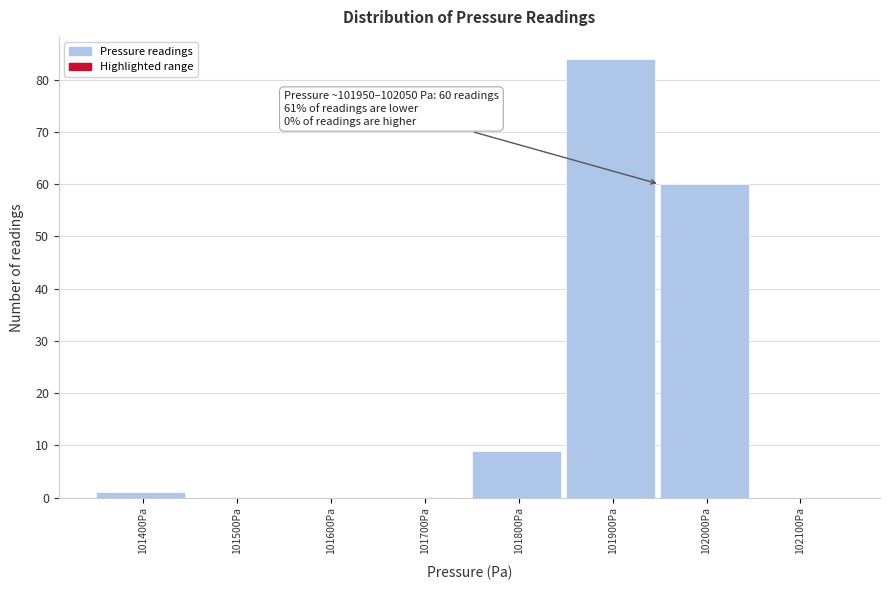

Reading left to right, extract all data points from this chart.

101400Pa=1	101500Pa=0	101600Pa=0	101700Pa=0	101800Pa=9	101900Pa=84	102000Pa=60	102100Pa=0